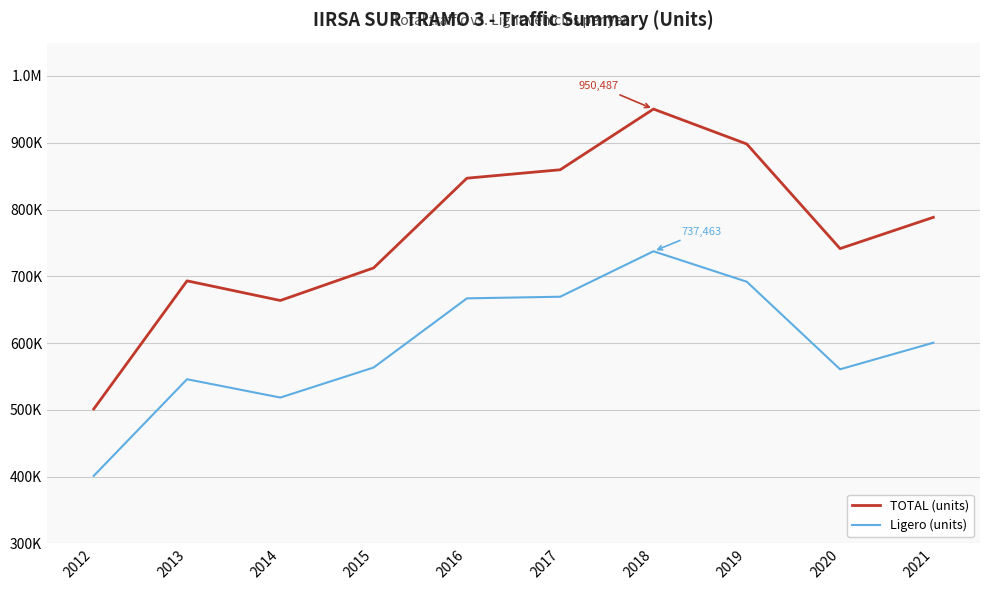

True or false: TOTAL (units) and Ligero (units) cross at least once.

False